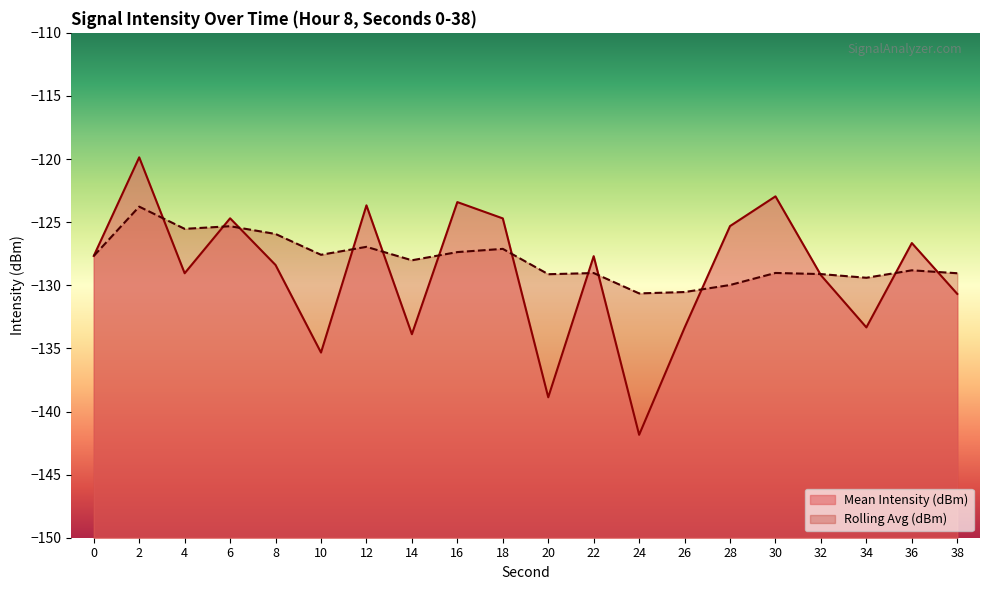

Rank the series by their average value, from highest to lowest.

Rolling Avg (dBm), Mean Intensity (dBm)